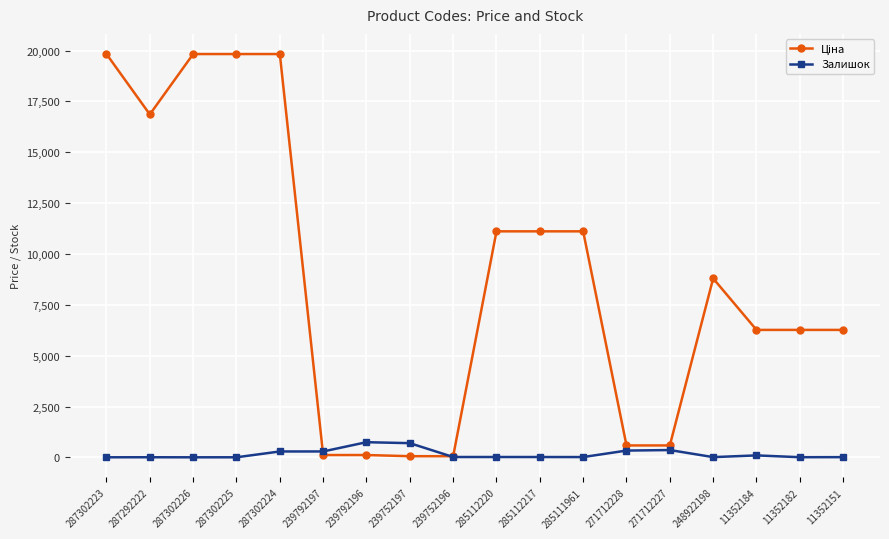

What position from the left is 287302226?

3